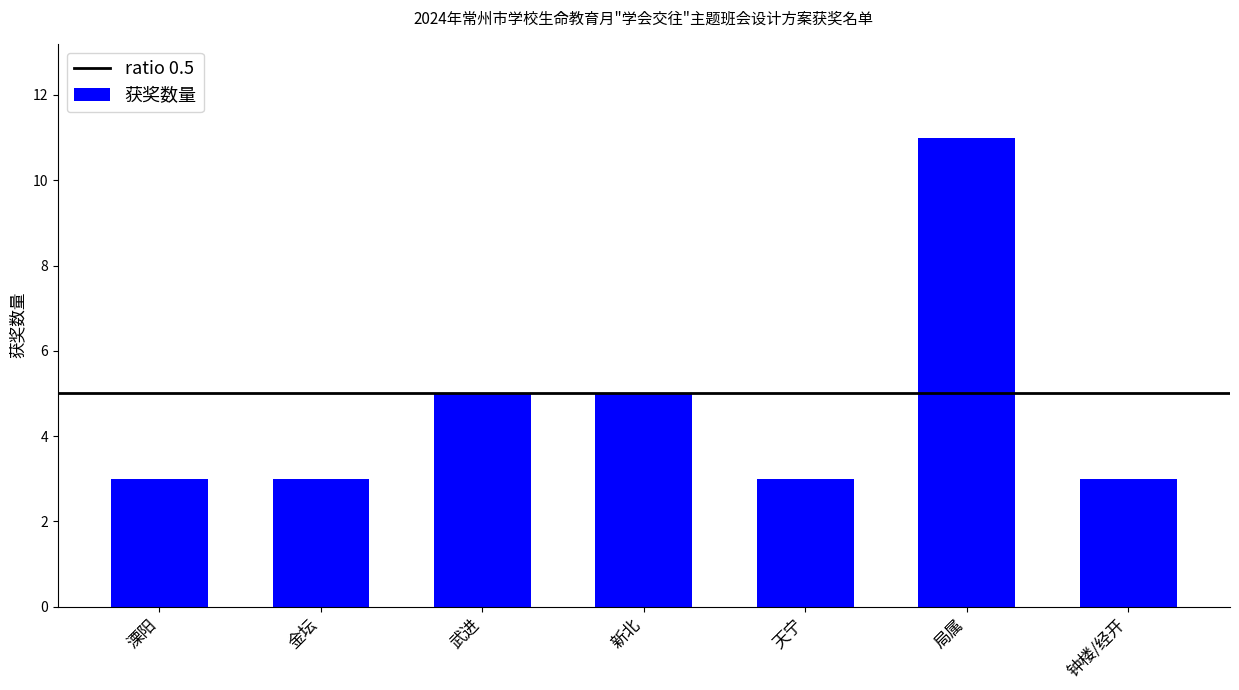

Count the number of data series in this chart.

1